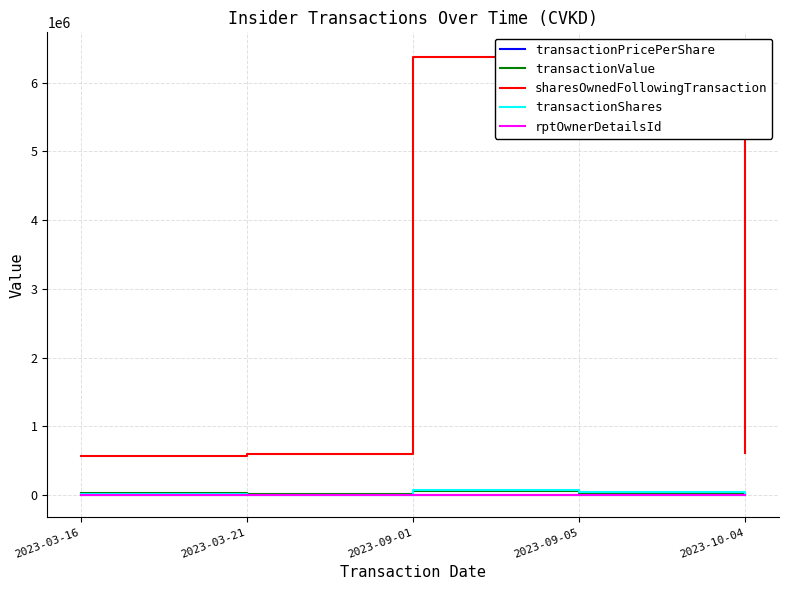

Where does the transactionValue series first go above 33398?

2023-09-01